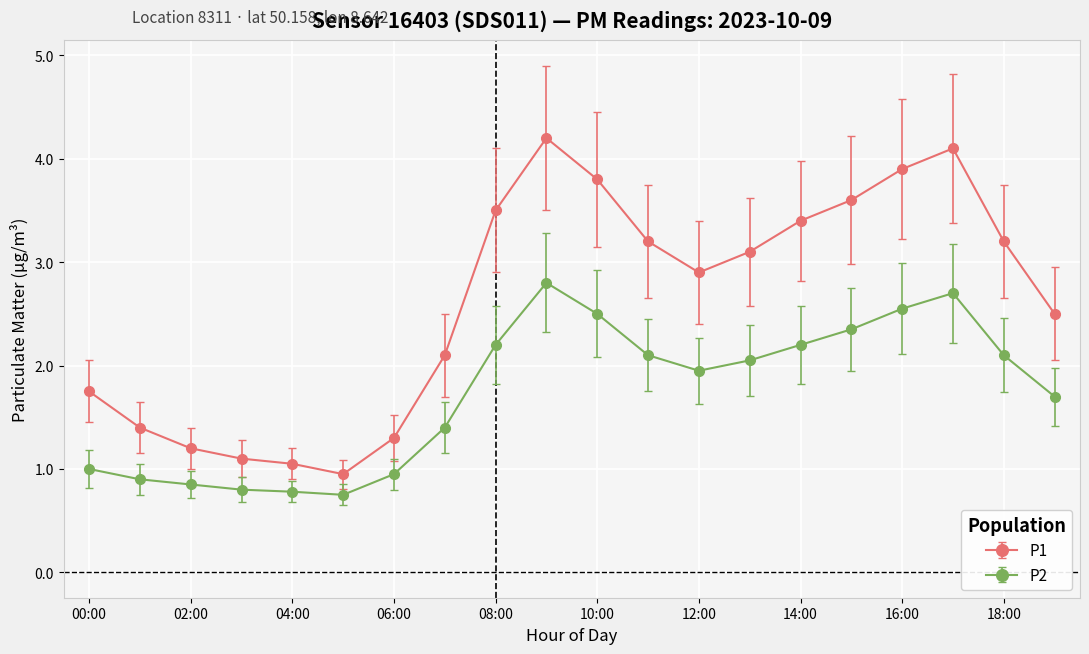

List the series in order of their overall mean, highest first.

P1, P2